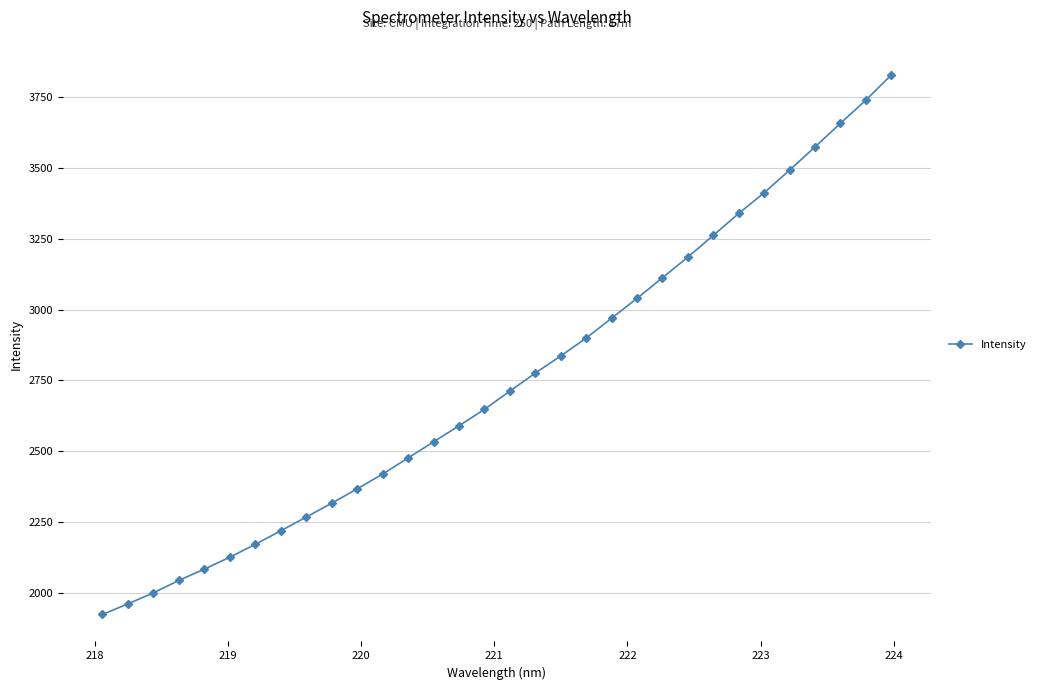

What is the value of the 16th point from the left?

2647.5